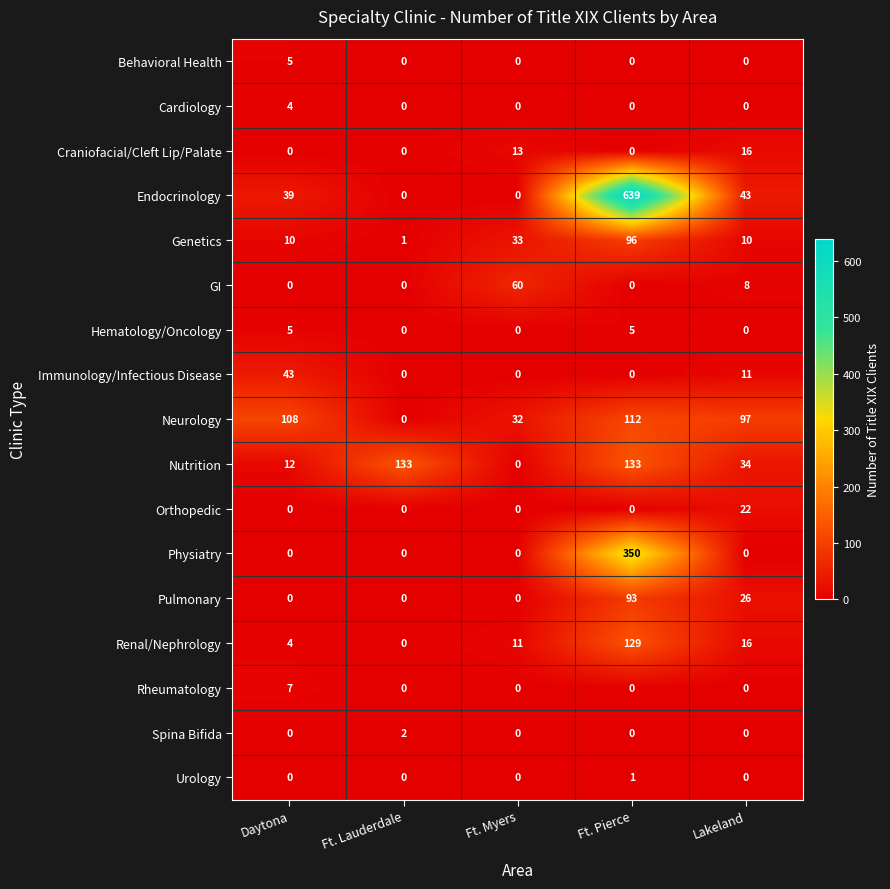

True or false: Physiatry has a value of 0 at Lakeland.

True